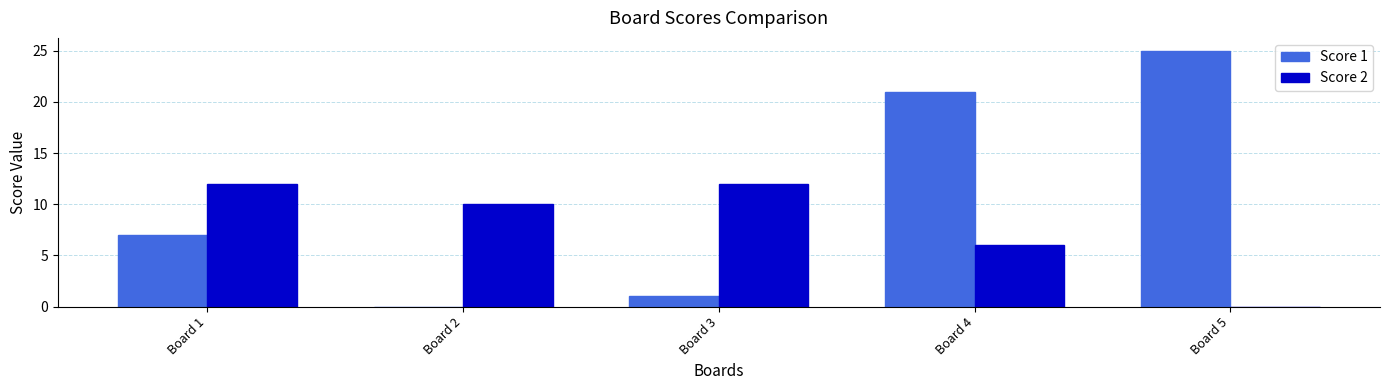

What is the sum of all Score 2 values?

40